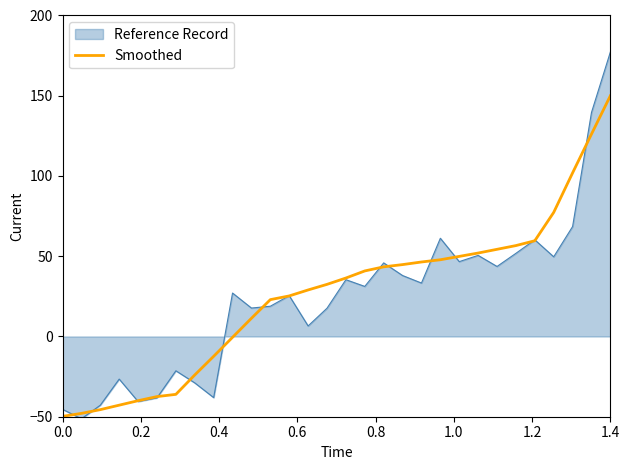

What is the lowest value of the Smoothed series?

-49.8